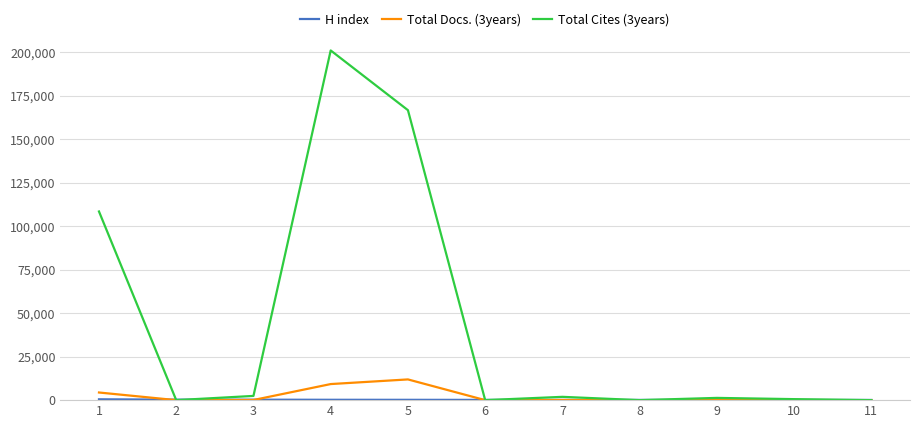

What is the maximum value shown in the chart?

201020